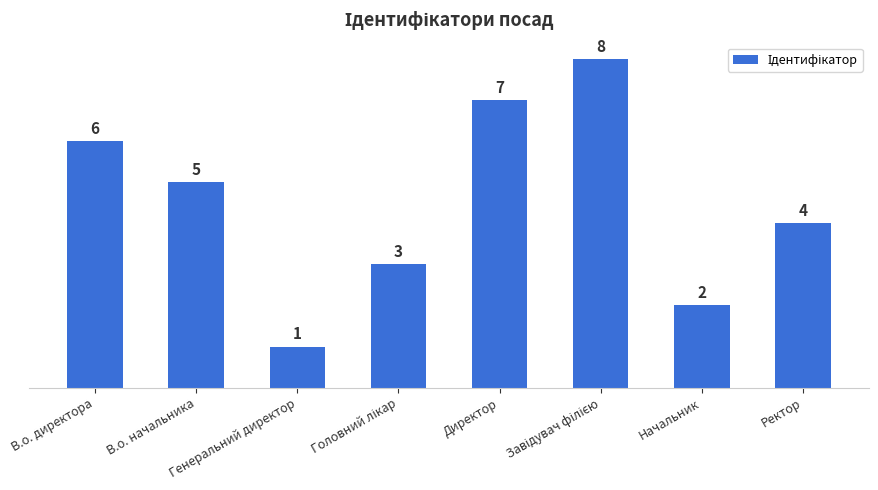

Count the values in the range 3 to 7.

5